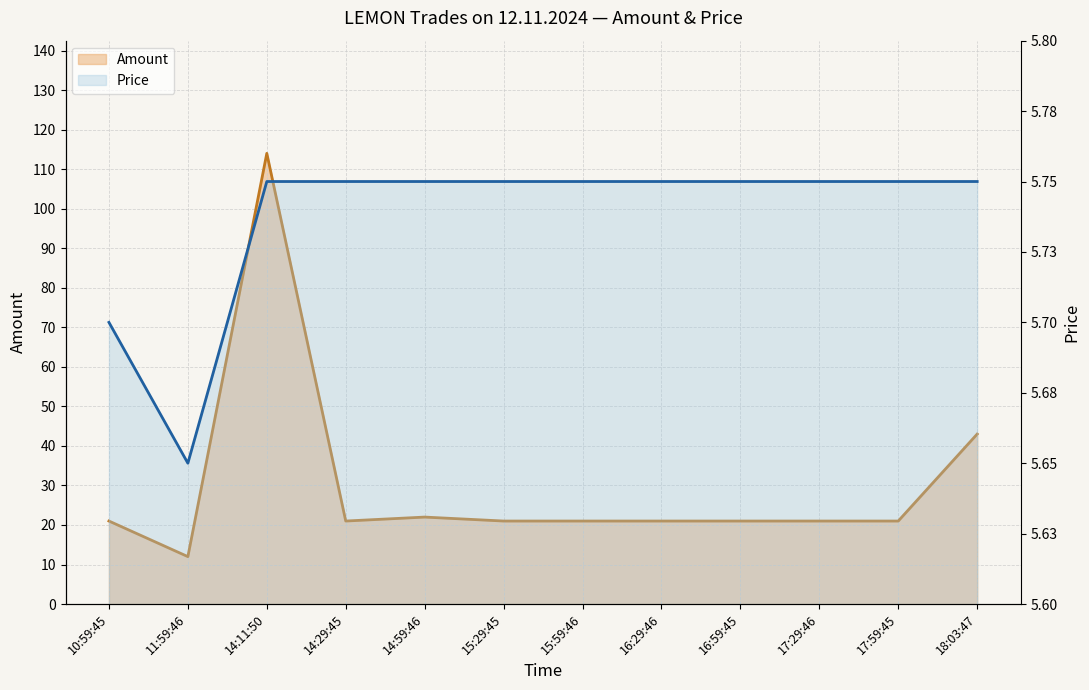

What is the sum of all Price values?

68.8